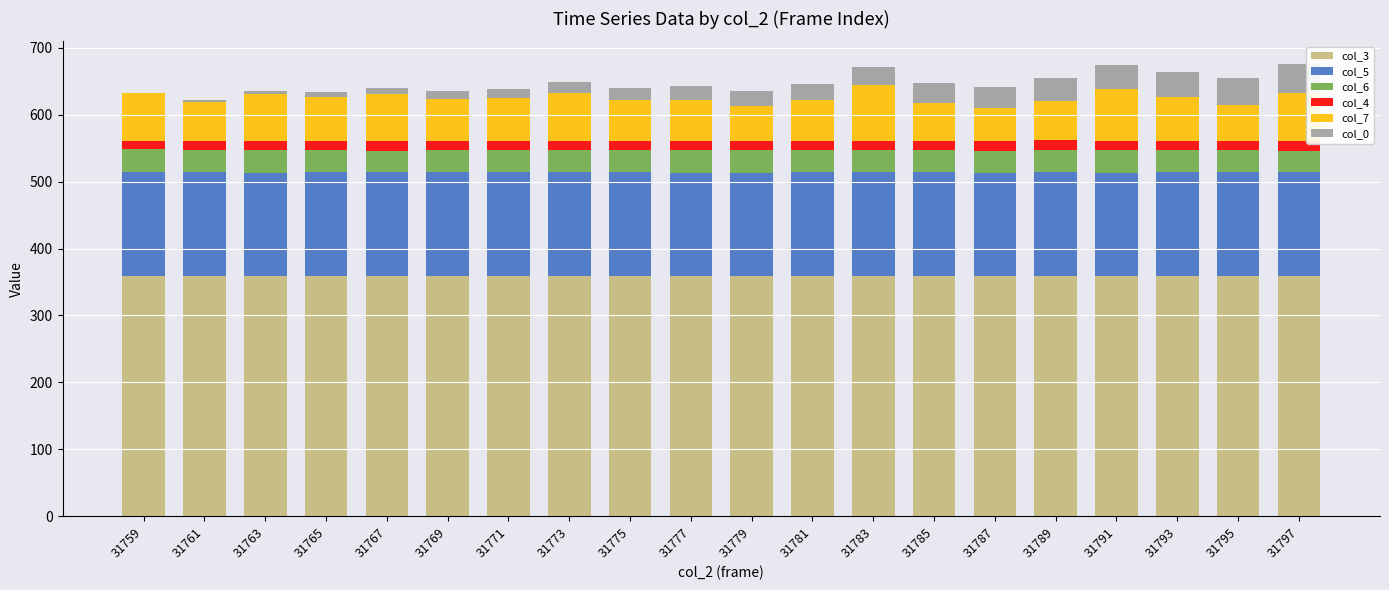

True or false: col_3 has a value of 358.8 at 31797.

True